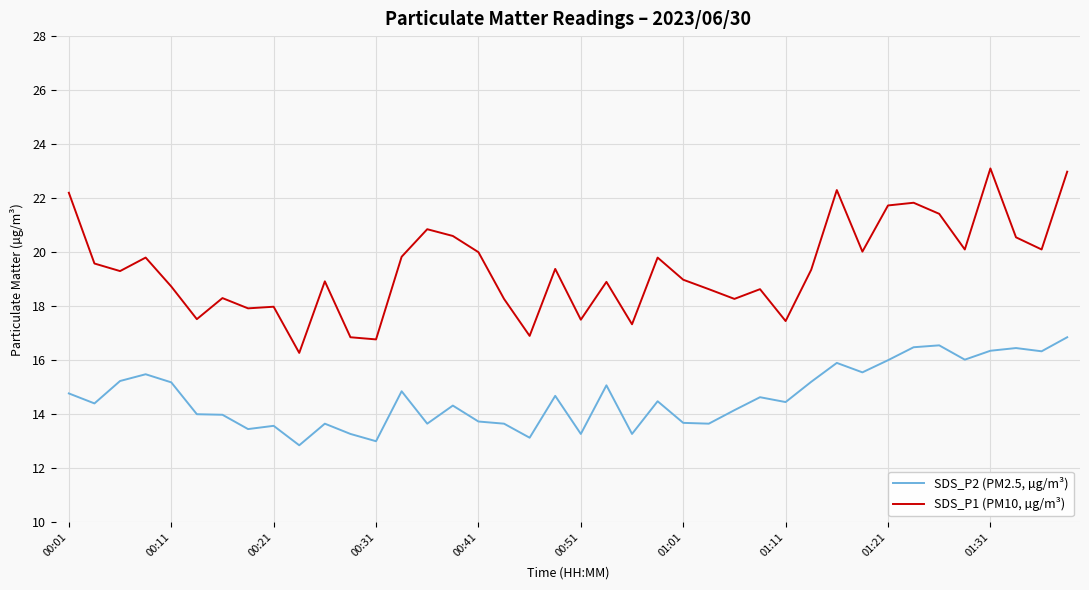

Which series has the largest total across all categories?

SDS_P1 (PM10, µg/m³)